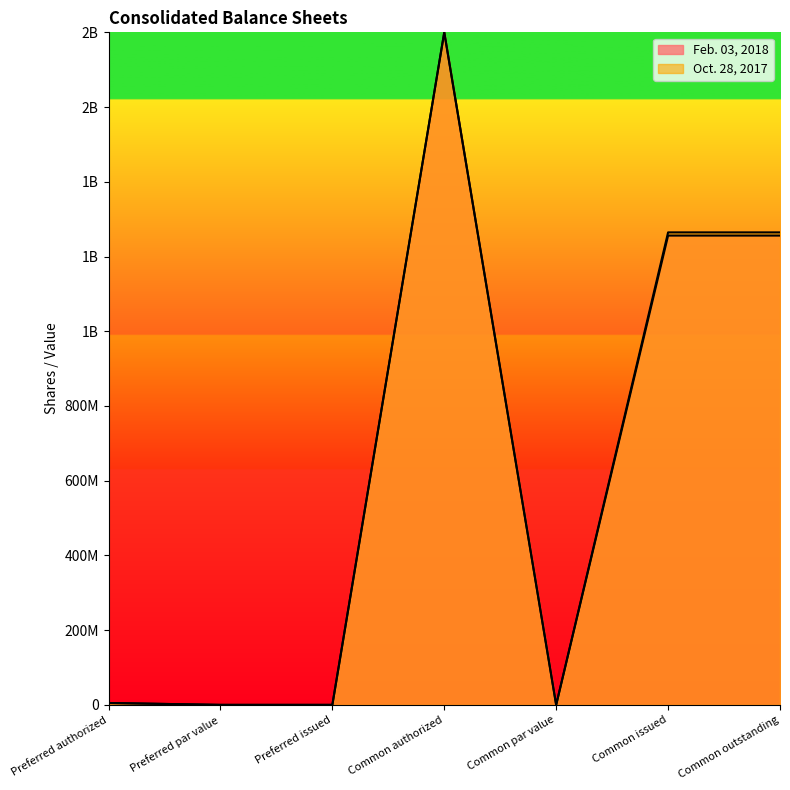

True or false: Feb. 03, 2018 and Oct. 28, 2017 intersect in this chart.

False